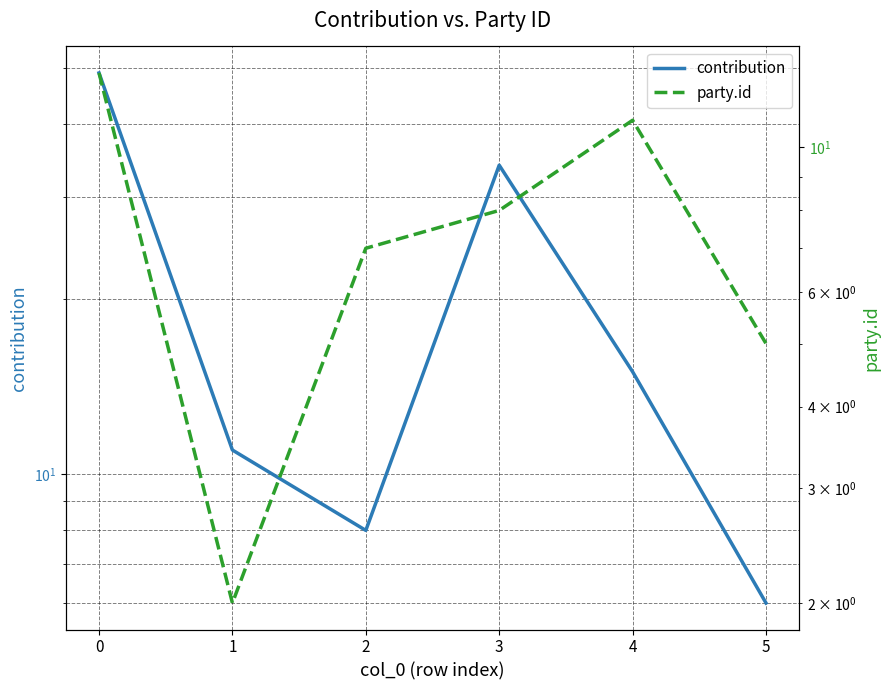

How many values in the contribution series are below 15?

3